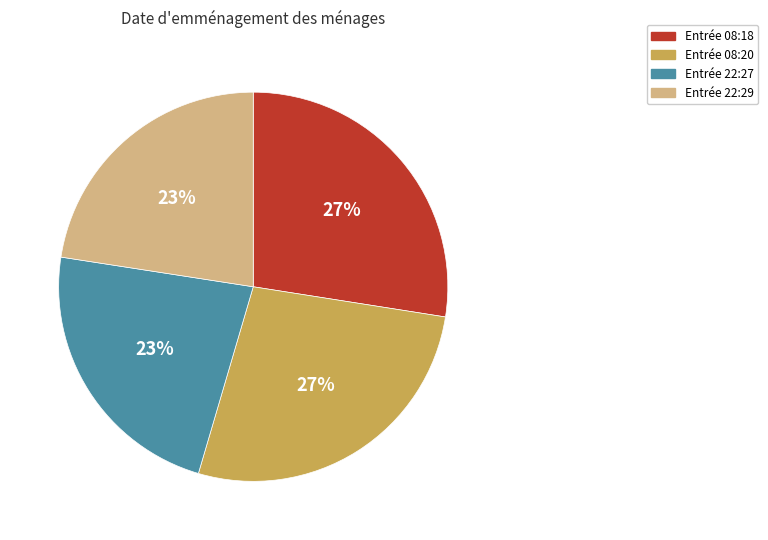

Count the number of slices in the pie.

4